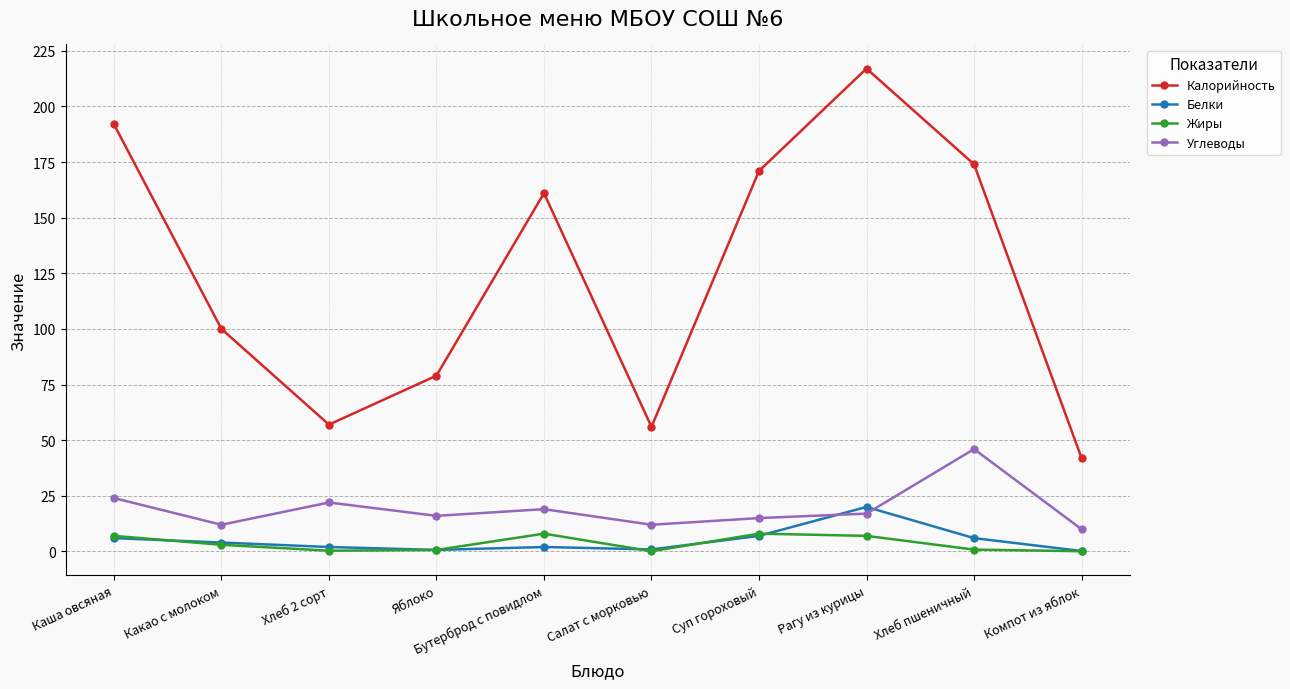

True or false: Калорийность and Углеводы intersect in this chart.

False